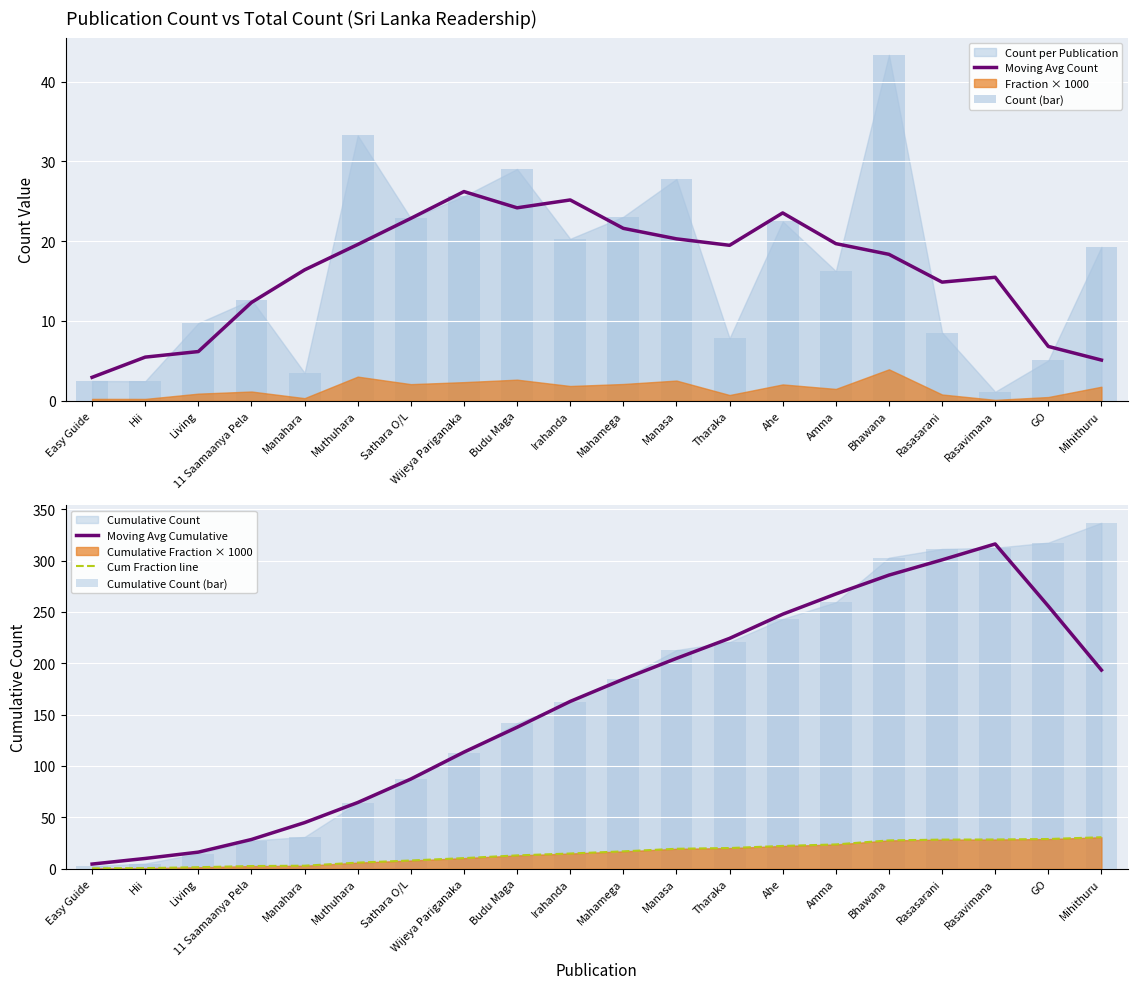

The Moving Avg Cumulative series shows 342.1 at GO. True or false?

False